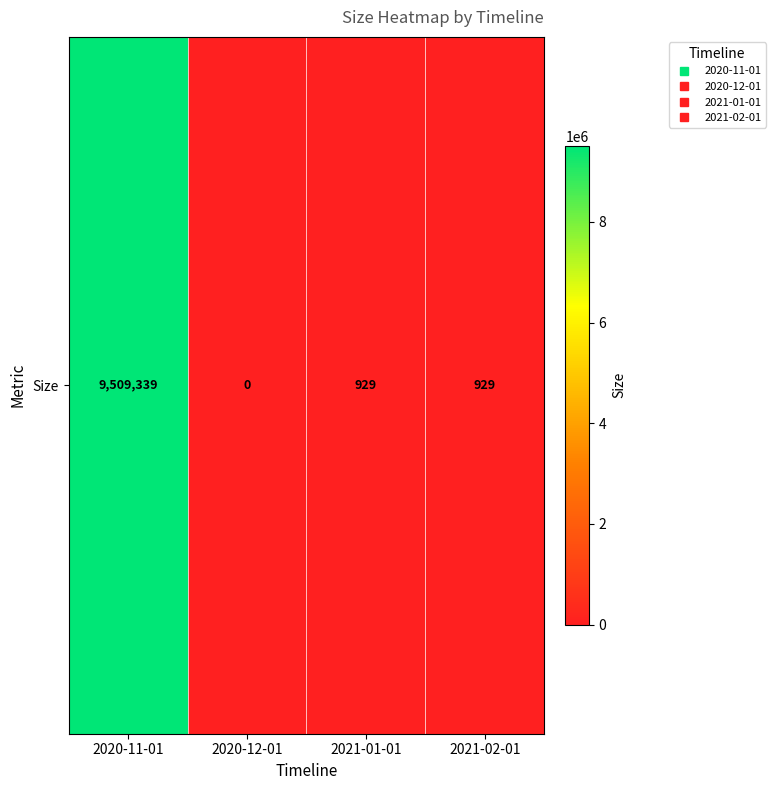

What is the change in value from 2020-11-01 to 2020-12-01?

-9509339